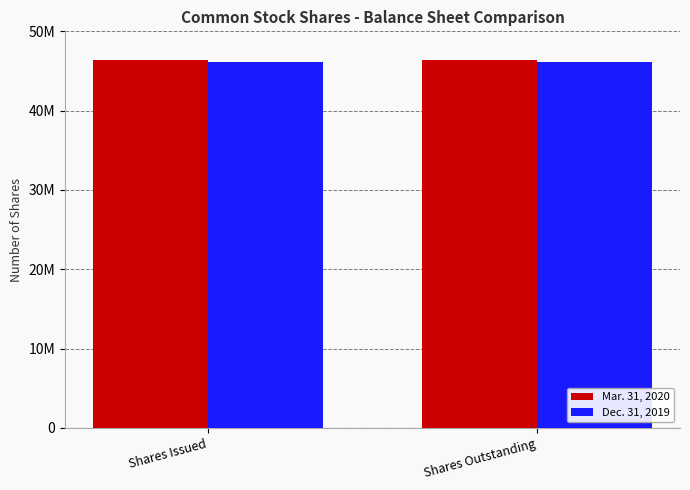

Does the chart contain stacked bars?

No